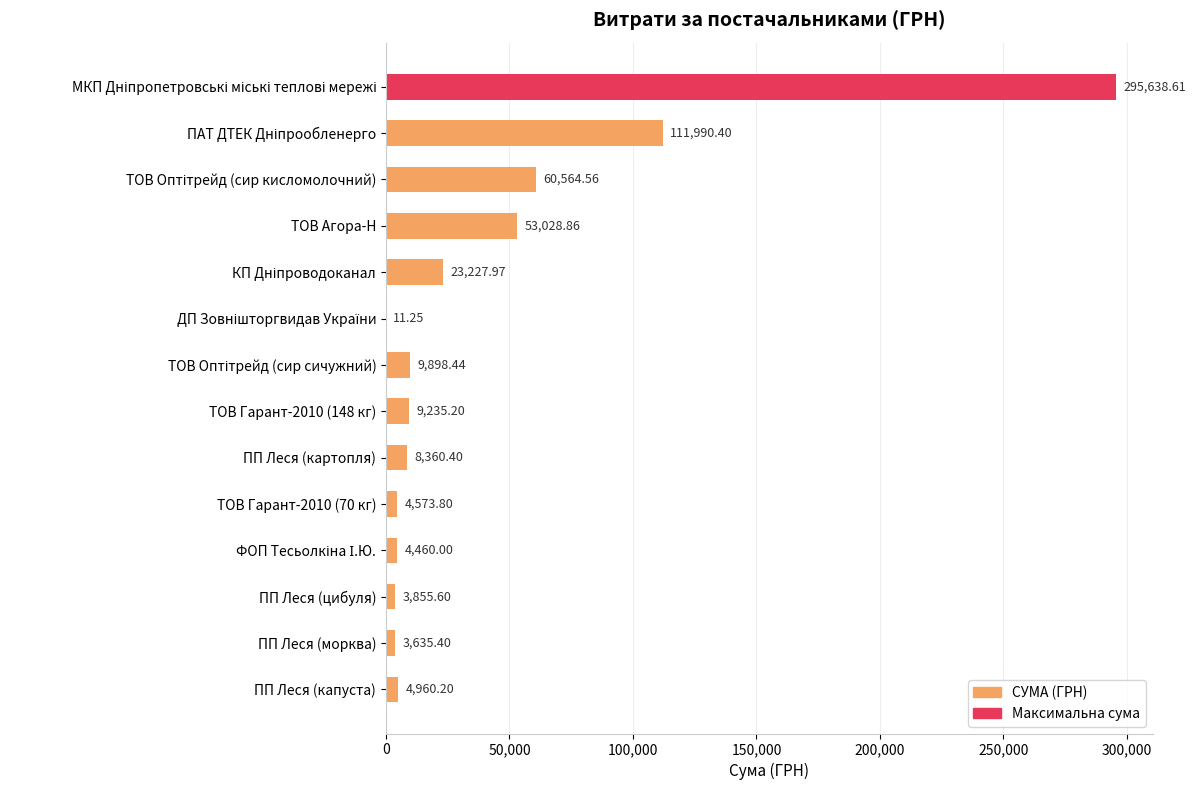

What is the change in value from ПП Леся (картопля) to ПП Леся (капуста)?

-3400.2